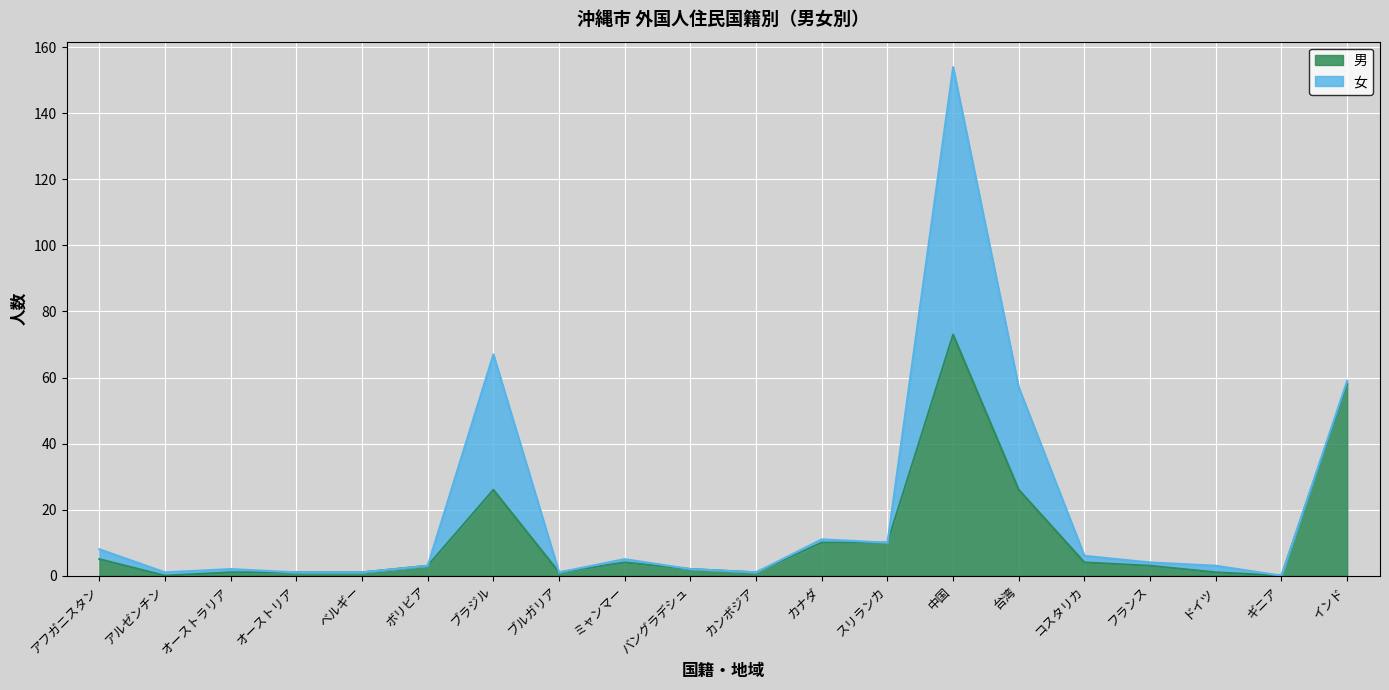

Which label corresponds to the largest value in the chart?

中国